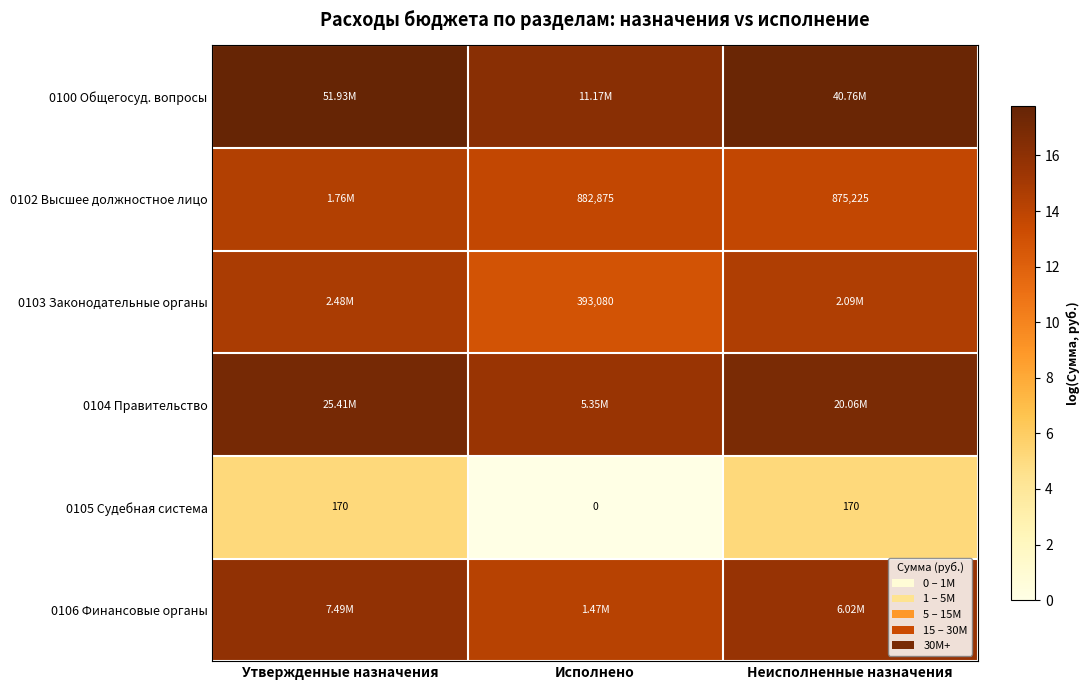

Which category has the lowest value in the 0105 Судебная система series?

Исполнено